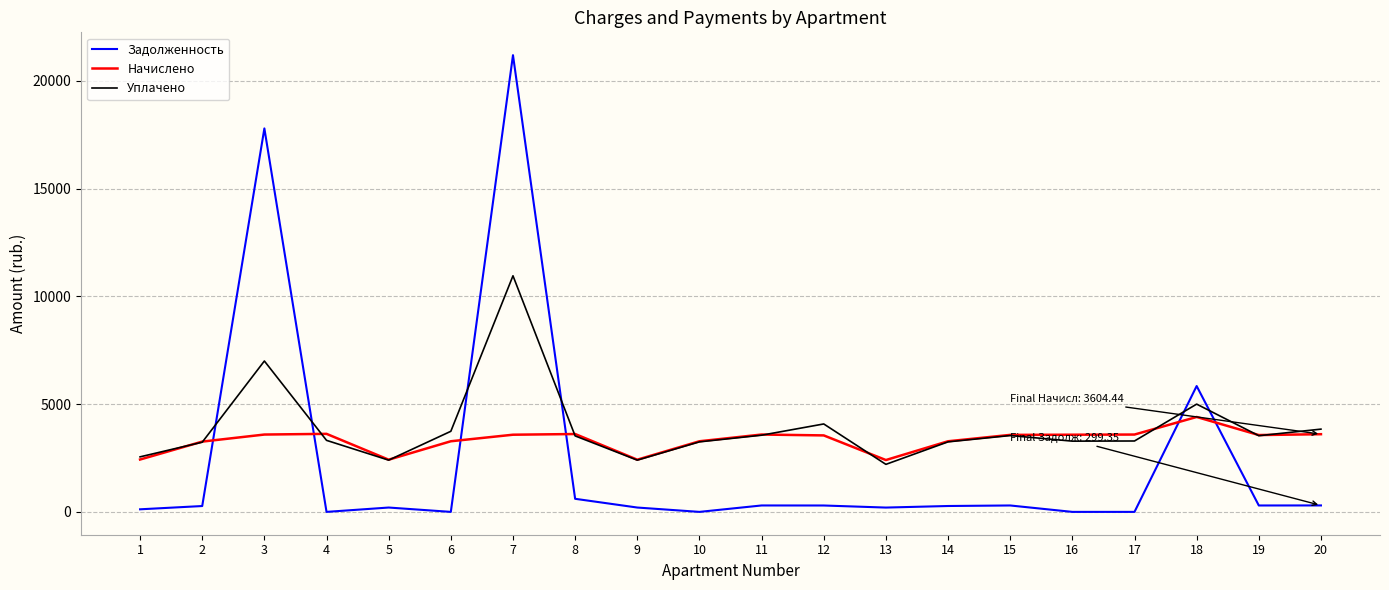

Rank the series by their average value, from lowest to highest.

Задолженность, Начислено, Уплачено